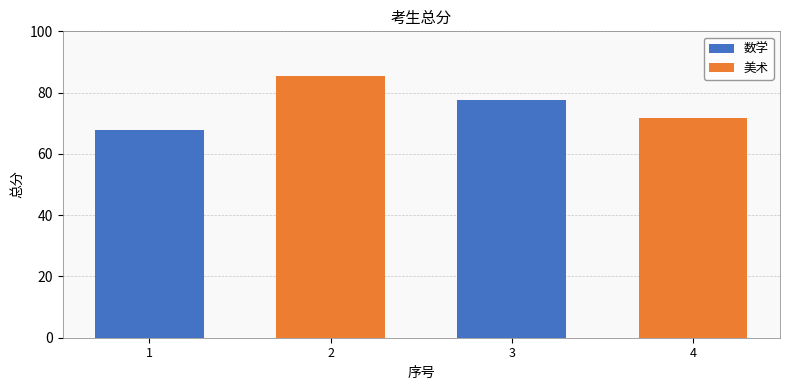

List the labels in order of value, largest first.

2, 3, 4, 1